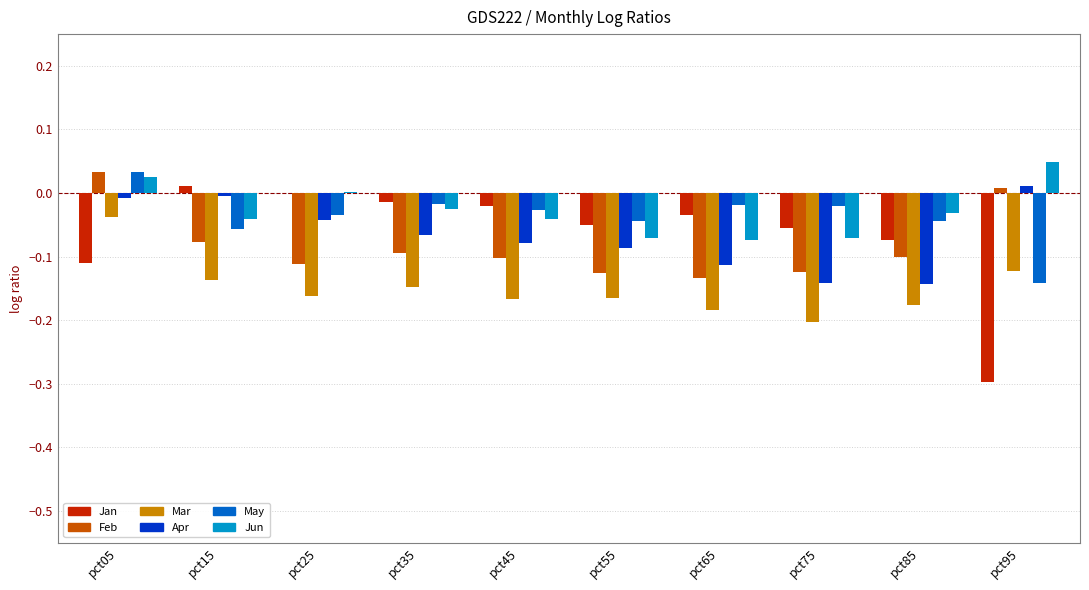

Between pct55 and pct95, which series saw the biggest shift?

Jan